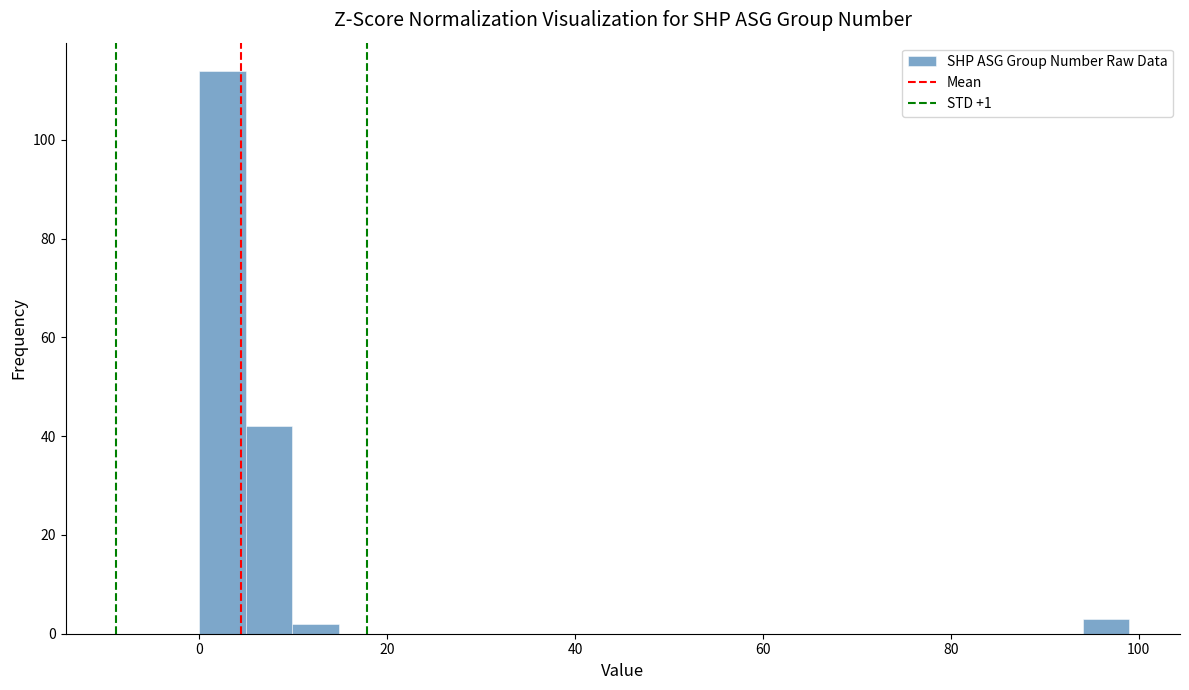

Around what value on the x-axis is the tallest bar? Give the approximate position of its centre, as read against the axis.

2